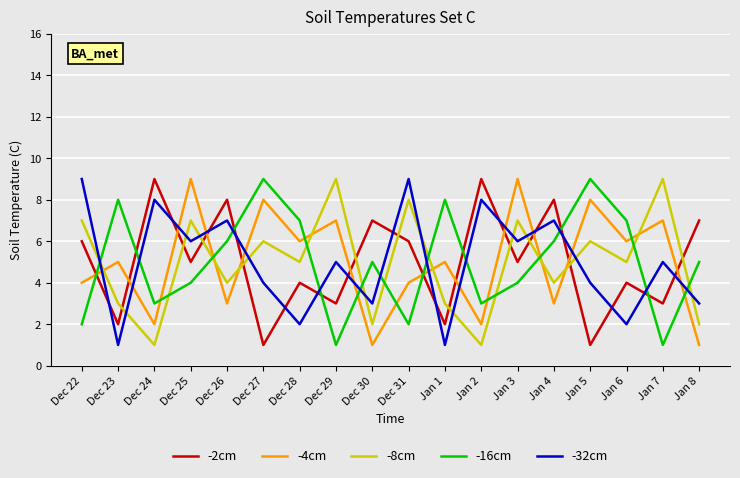

True or false: -8cm has a value of 4 at Dec 23.

False